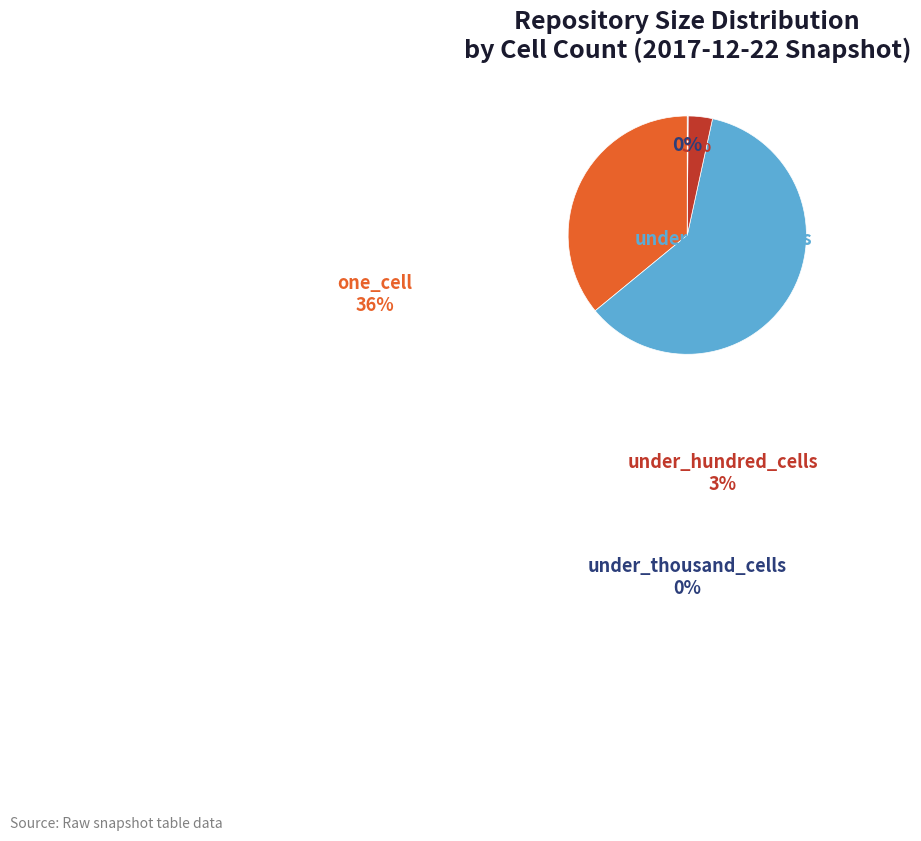

Does any single category account for the majority?

Yes